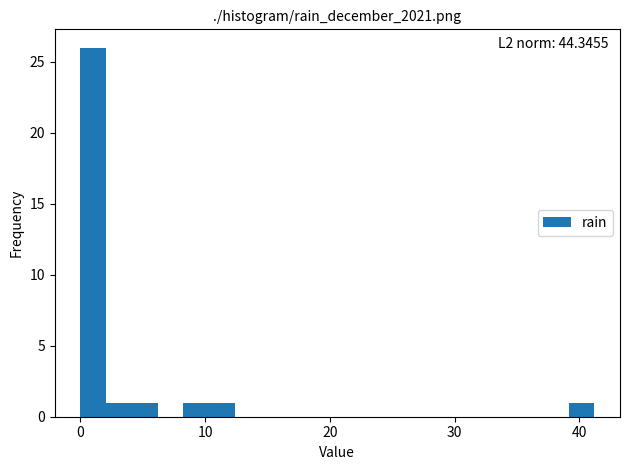

Read against the x-axis, roughly where is the centre of the tallest bar?

1